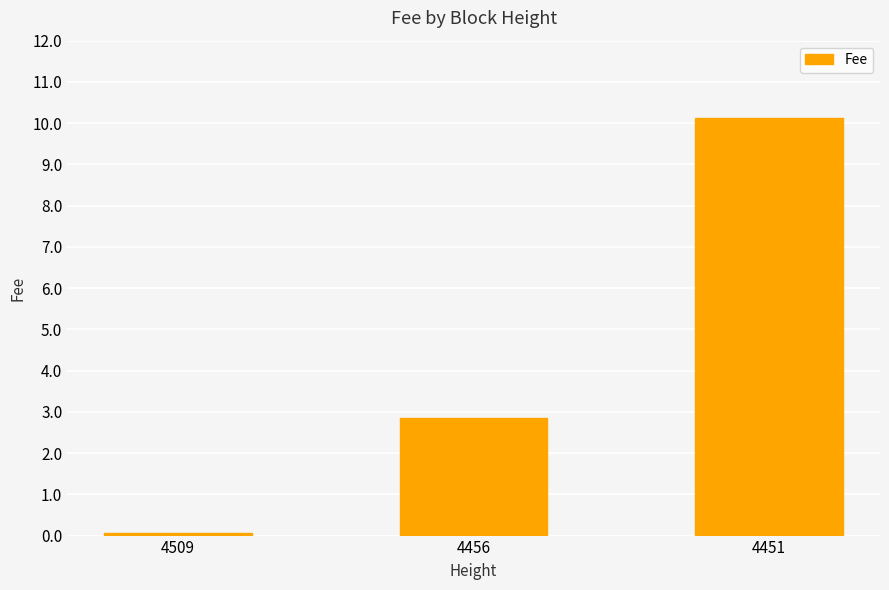

Does the chart contain any negative values?

No